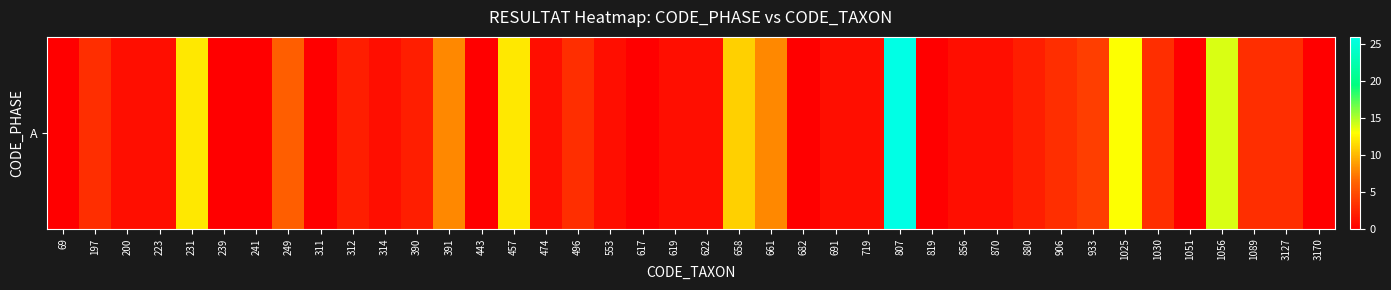

Reading right to left, what are all the values shown in this chart?

3170=0	3127=3	1089=3	1056=14	1051=0	1030=3	1025=13	933=4	906=3	880=2	870=1	856=1	819=0	807=26	719=1	691=1	682=0	661=8	658=11	622=1	619=1	617=0	553=1	496=3	474=1	457=12	443=0	391=8	390=2	314=1	312=2	311=0	249=6	241=0	239=0	231=12	223=1	200=1	197=3	69=0